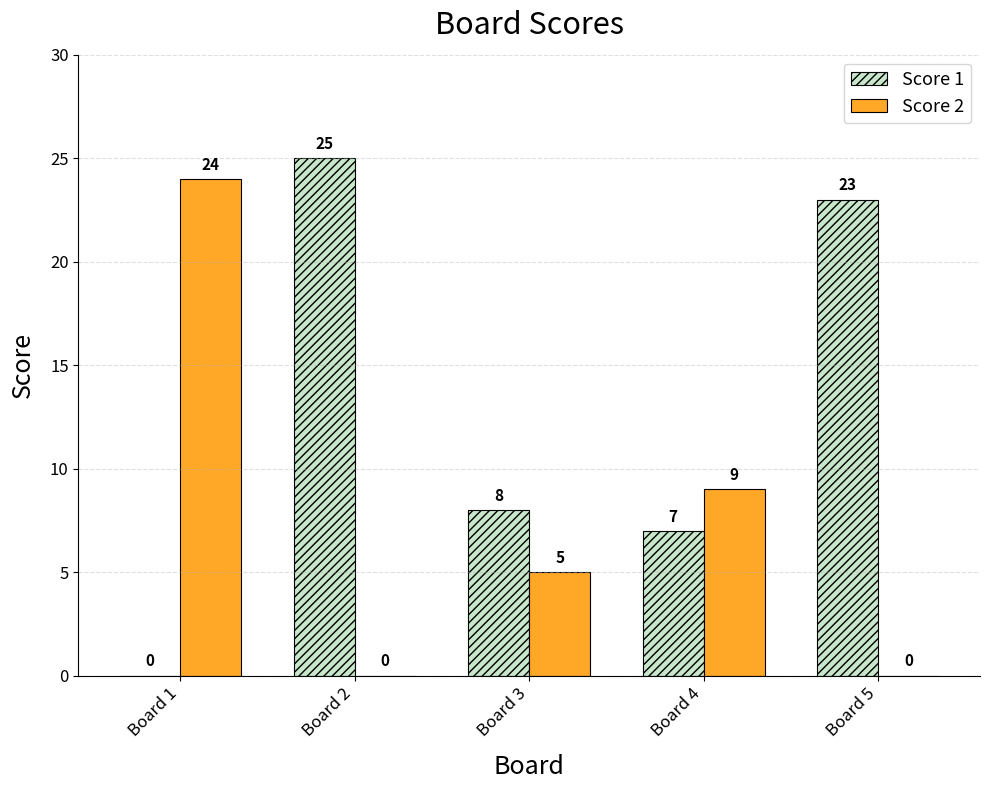

What is the sum of the Score 2 values at Board 4 and Board 1?

33